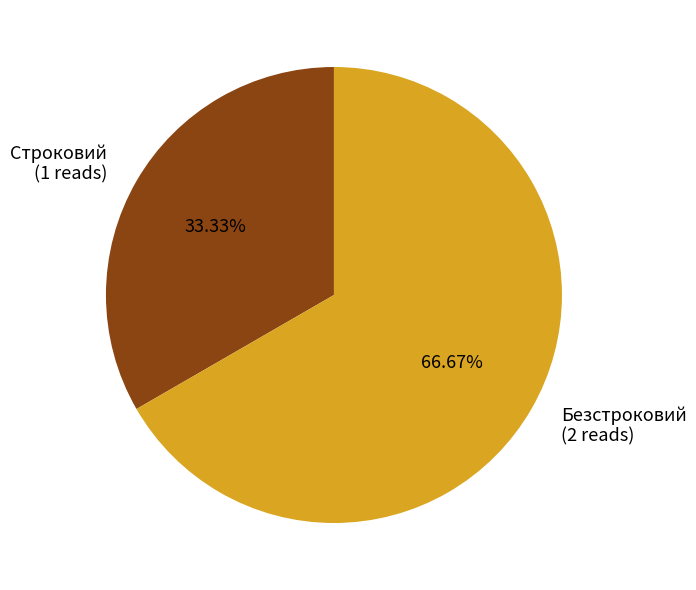

To the nearest percent, what is the difference between the Строковий and Безстроковий slice percentages?

33%